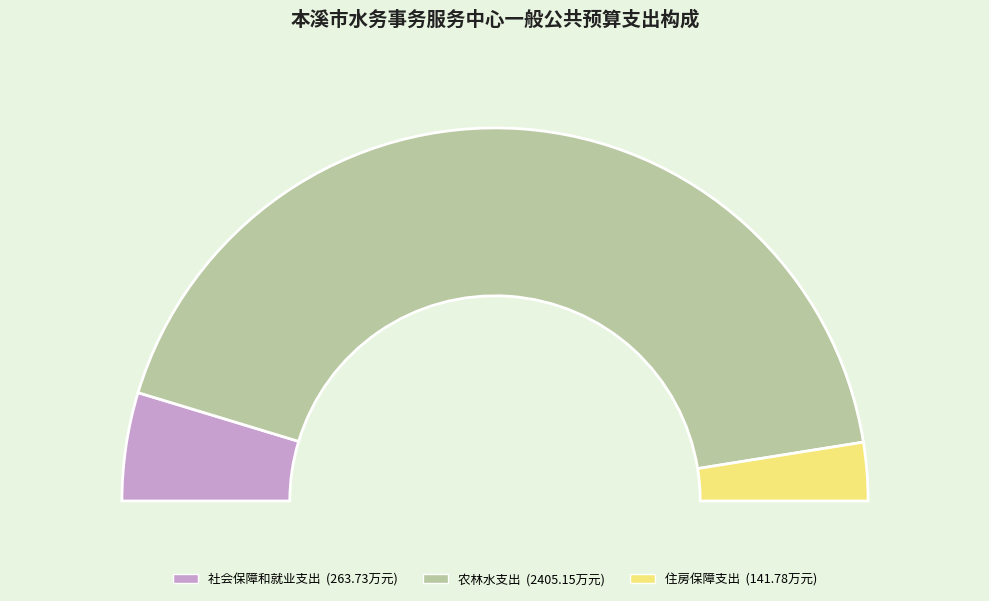

Which category has the biggest portion of the pie?

农林水支出